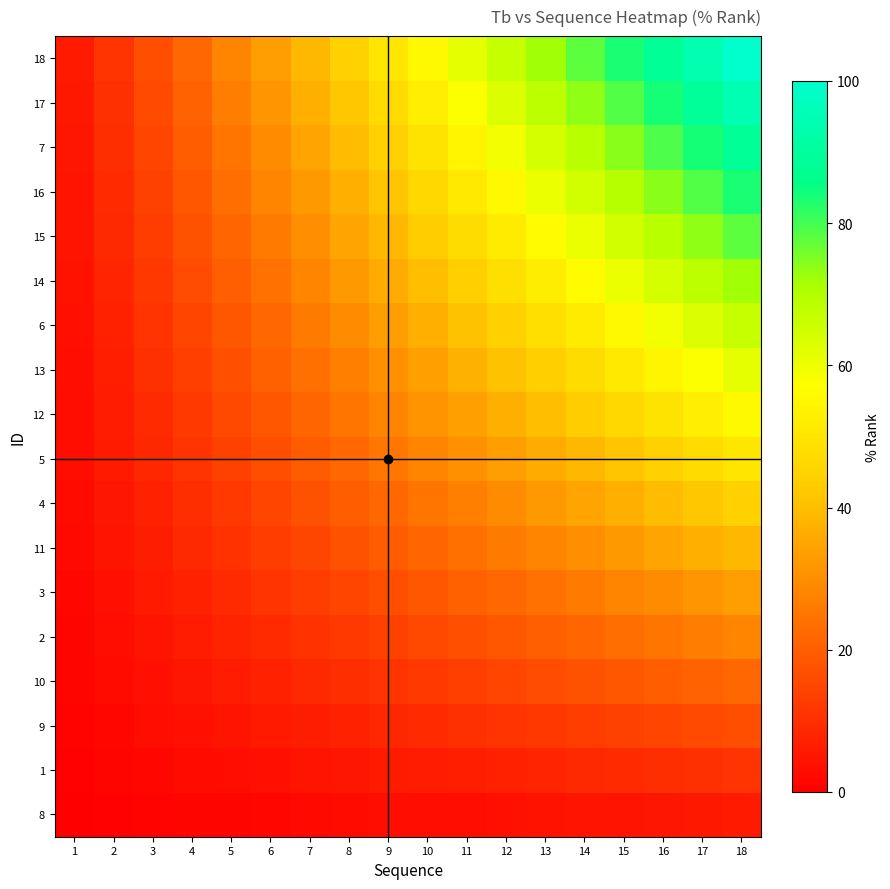

How many categories are shown in the chart?

18